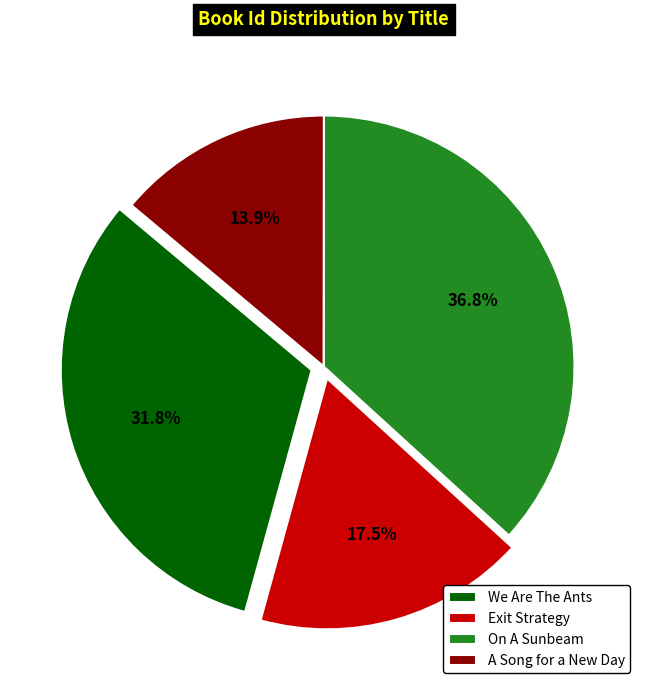

To the nearest percent, what is the difference between the A Song for a New Day and On A Sunbeam slice percentages?

23%